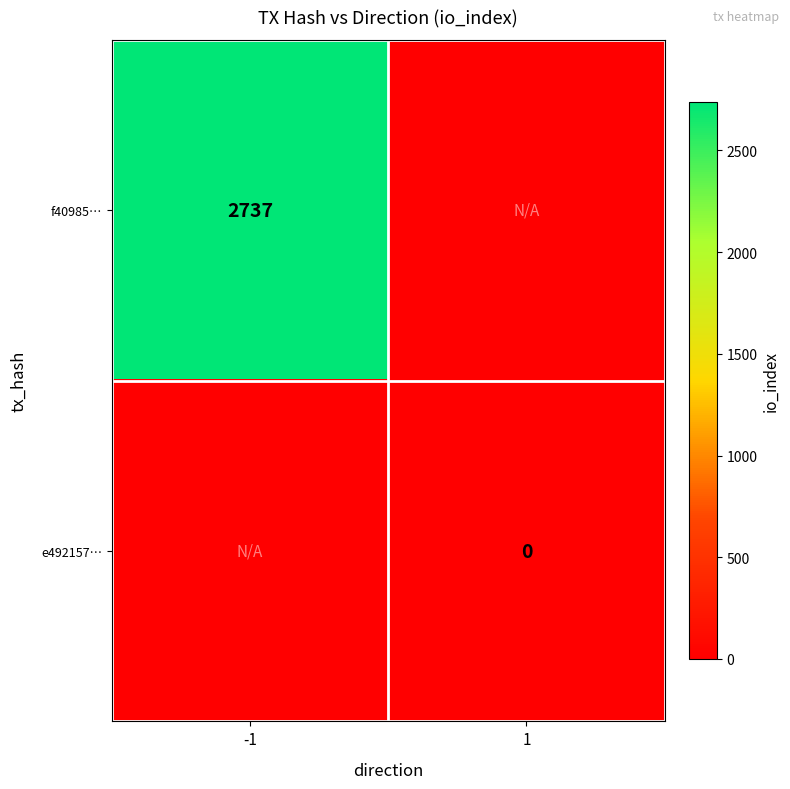

The f40985… series shows 1178 at -1. True or false?

False